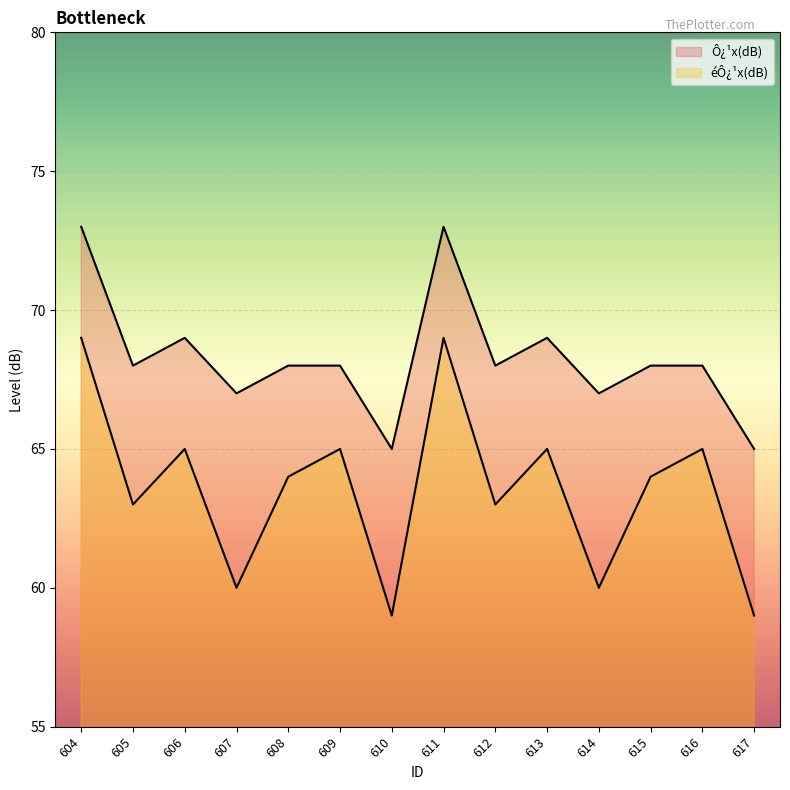

Which label corresponds to the smallest value in the chart?

610